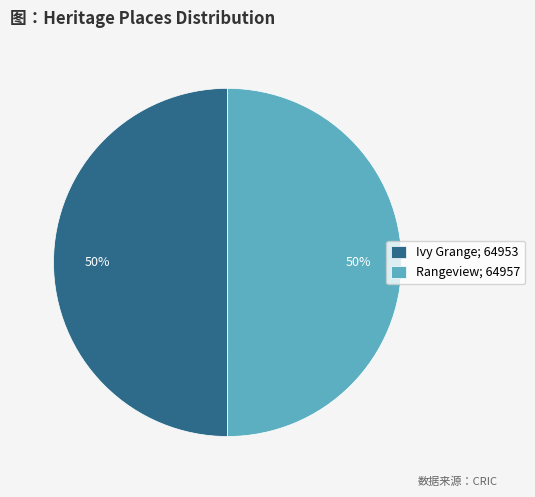

To the nearest percent, what portion does Rangeview represent?

50%